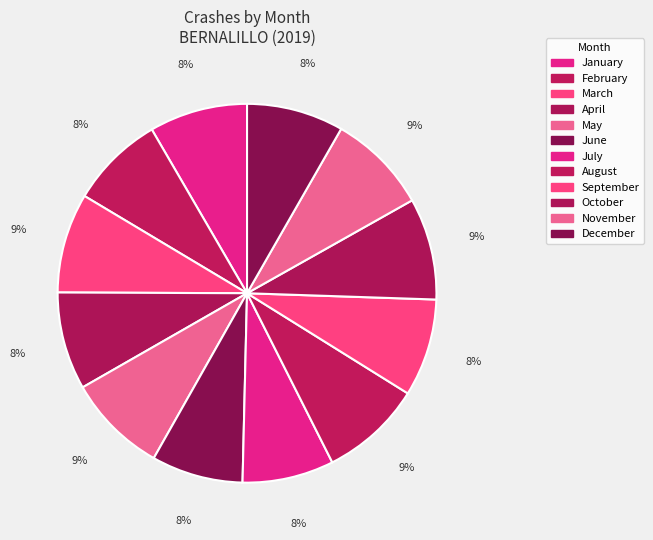

What is the total percentage of September and November?

16.9%